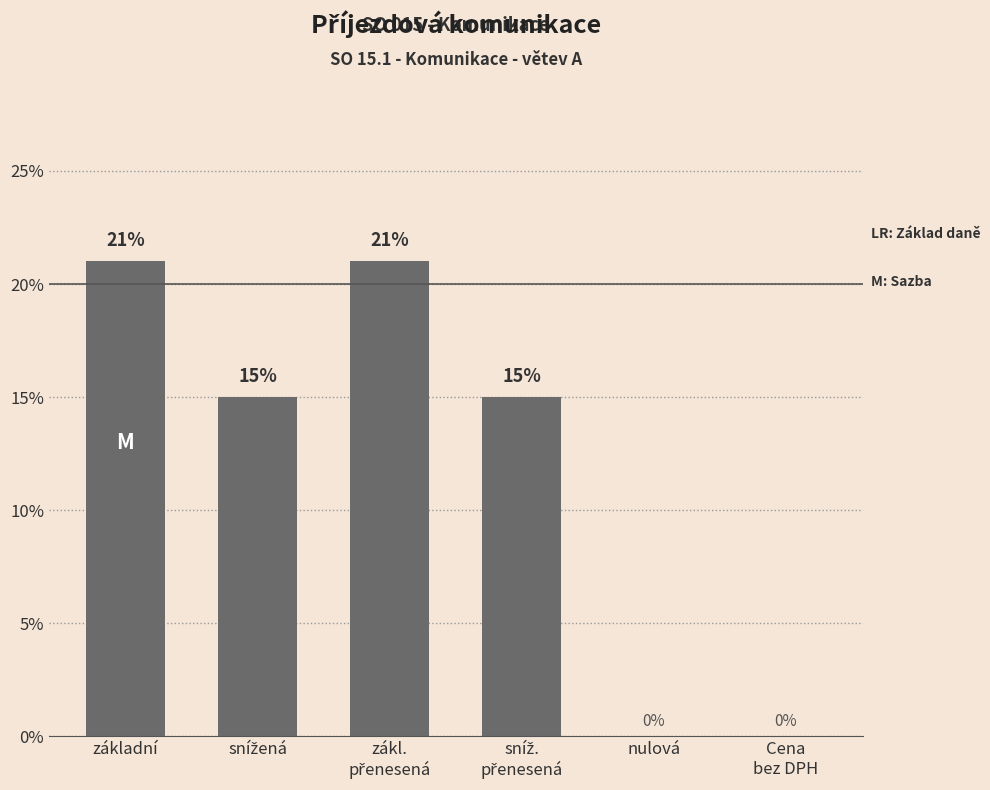

Rank the categories by value from highest to lowest.

základní, zákl.
přenesená, snížená, sníž.
přenesená, nulová, Cena
bez DPH